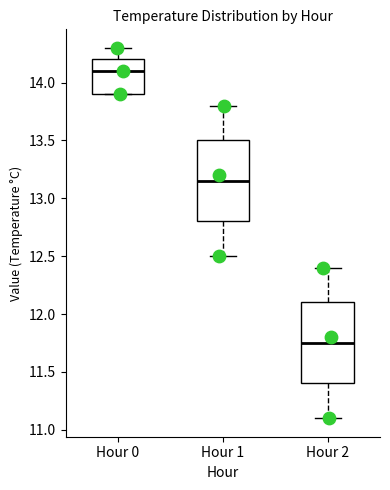

Reading left to right, read every box against the y-axis: the position of its median line, the range the box covers, and the ends of its whiskers. The values are not printed on the chart, so give them approximately, as read against the axis.

Hour 0: median 14.10, box 13.90 to 14.20, whiskers 13.90 to 14.30
Hour 1: median 13.15, box 12.80 to 13.50, whiskers 12.50 to 13.80
Hour 2: median 11.75, box 11.40 to 12.10, whiskers 11.10 to 12.40